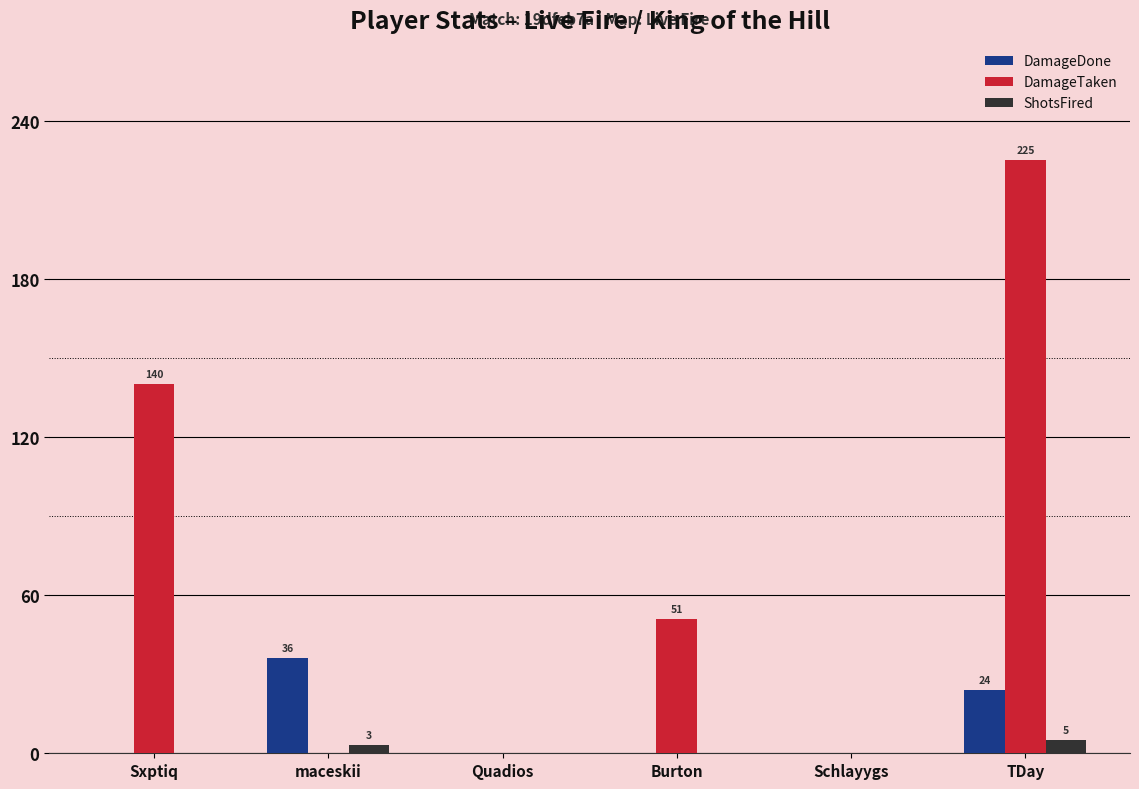

How many data points does each series have?

6